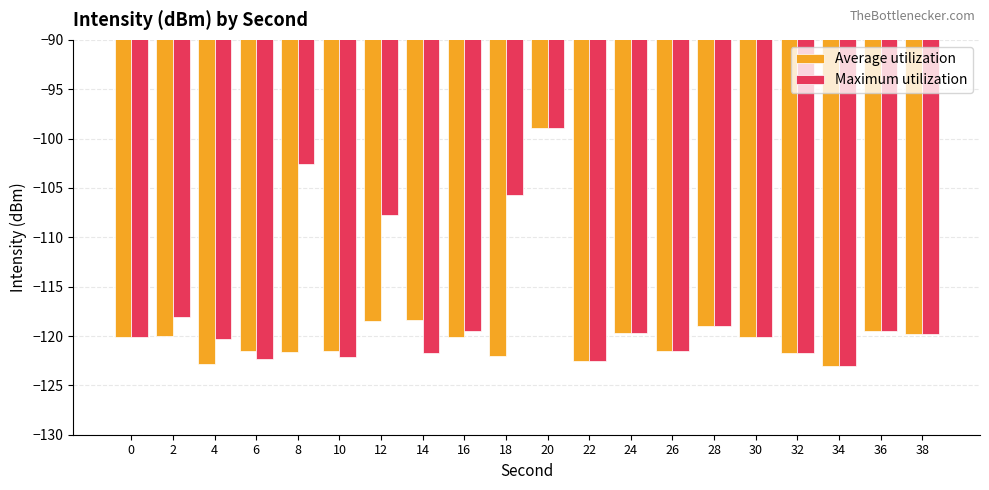

What is the difference between the Maximum utilization values at 0 and 32?

1.6